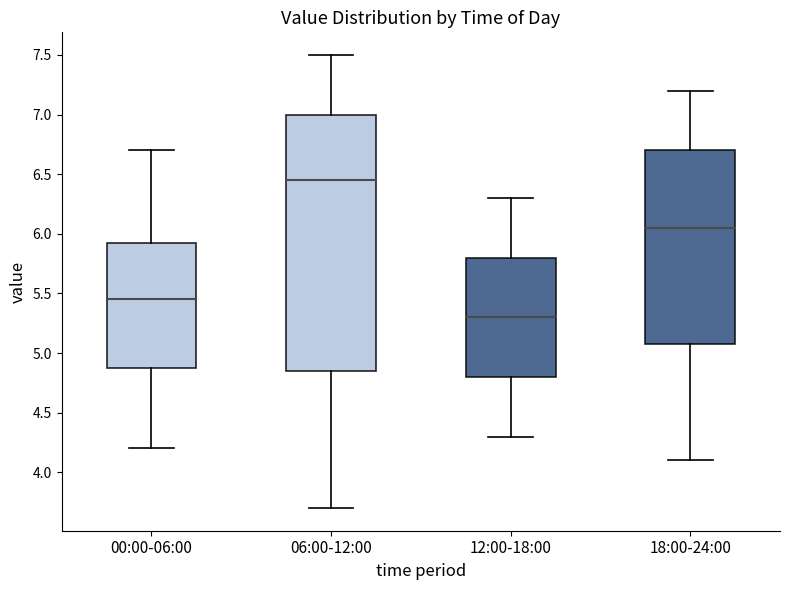

Which box has the highest median line?

06:00-12:00